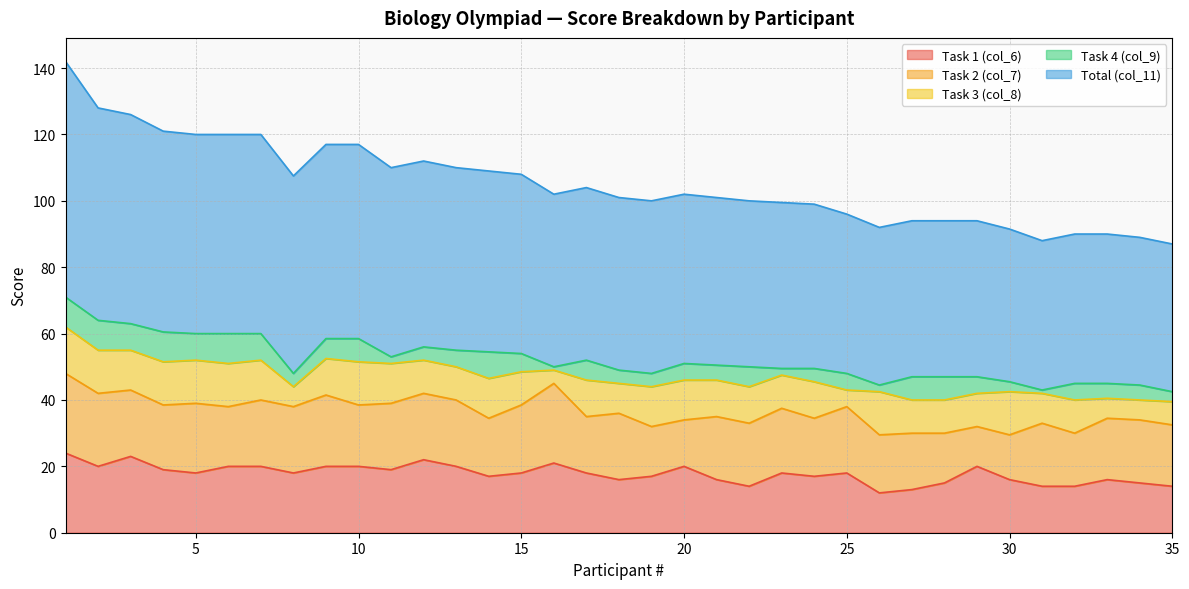

Where do Task 1 (col_6) and Task 2 (col_7) first cross each other?

2 and 3